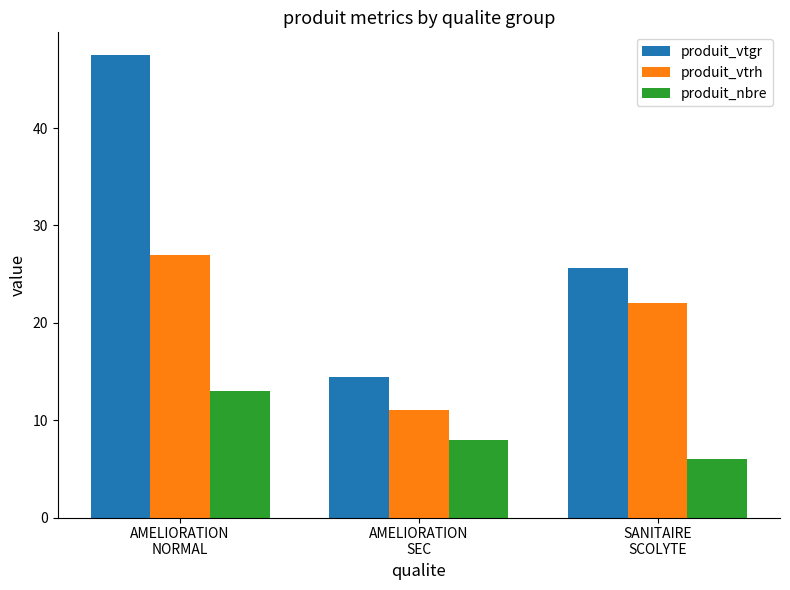

What is the sum of the produit_vtrh values at AMELIORATION
SEC and AMELIORATION
NORMAL?

38.0